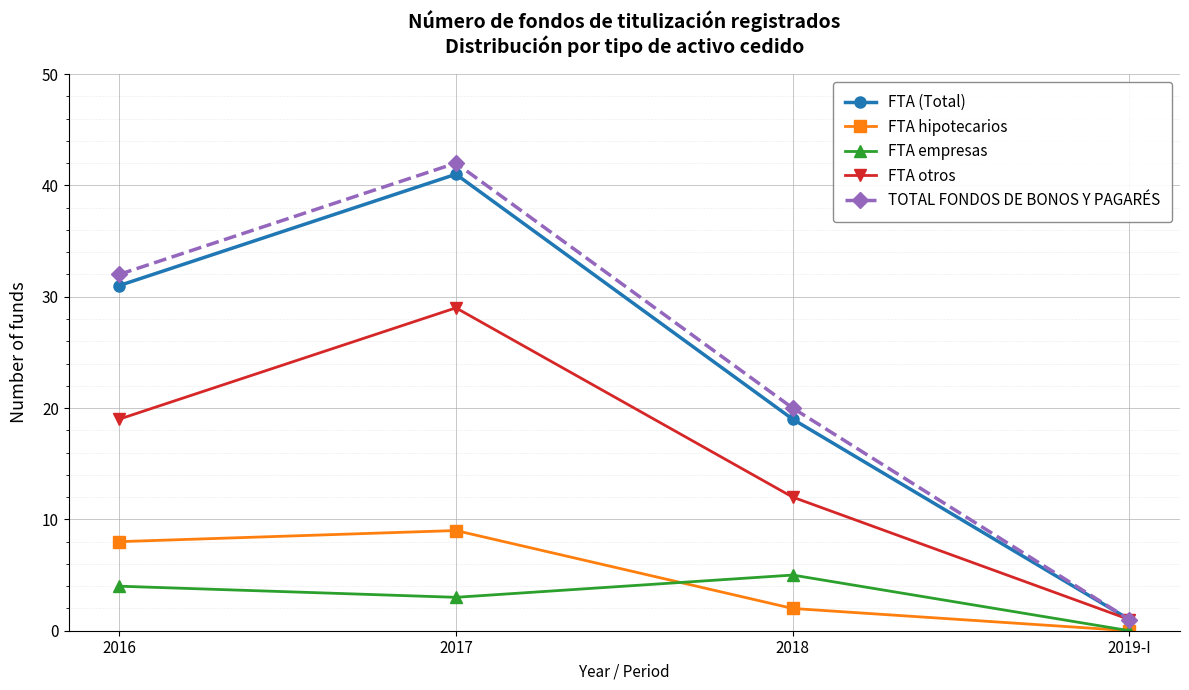

What is the difference between the FTA empresas values at 2018 and 2017?

2